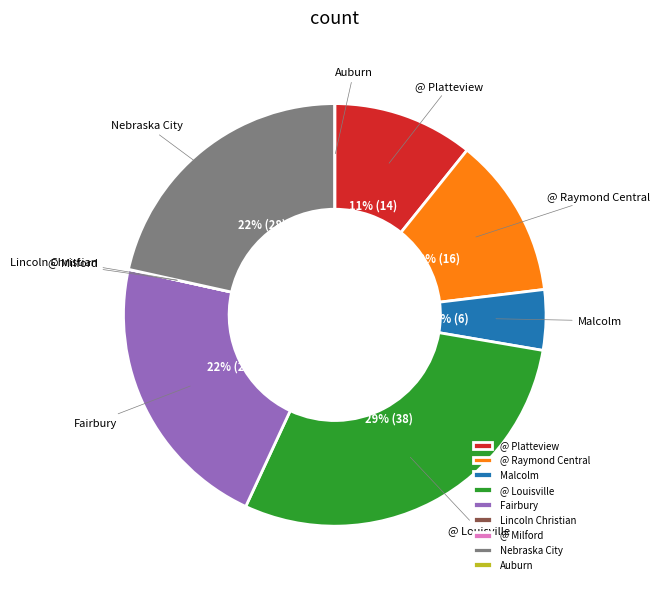

Is the sum of Malcolm and @ Louisville greater than half?

No